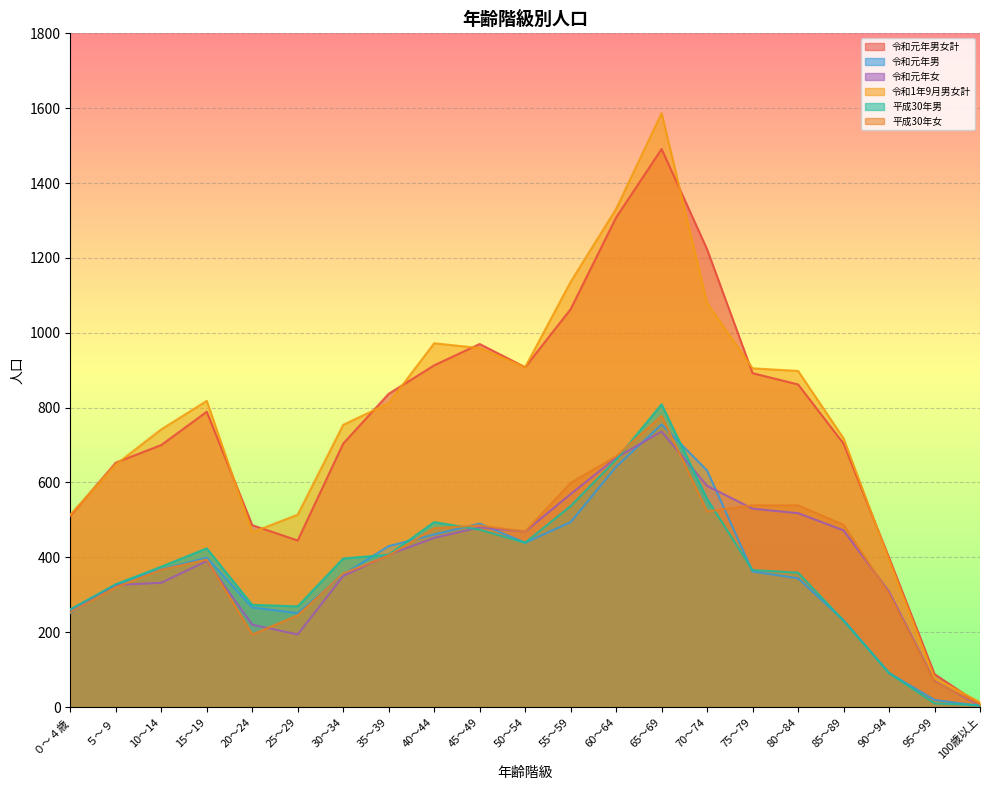

What is the difference between the second highest and second lowest values in the 令和元年男女計 series?

1220